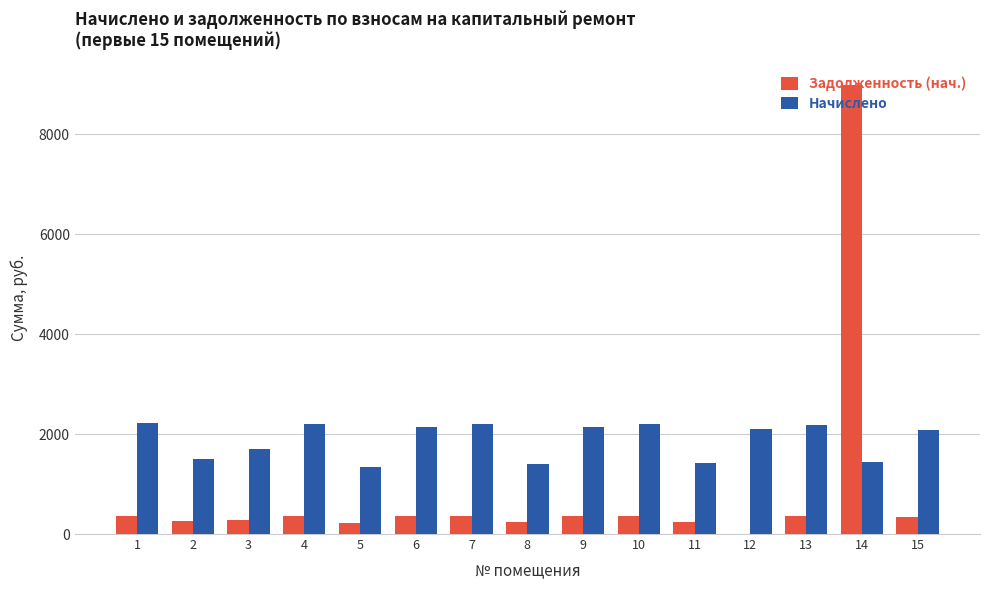

What is the total value across all series at 3?

1990.8